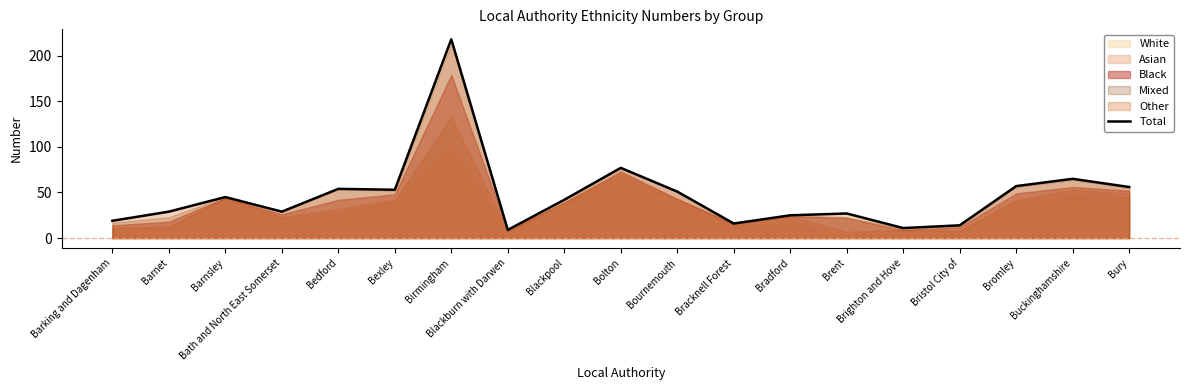

What is the maximum value for Total?

218